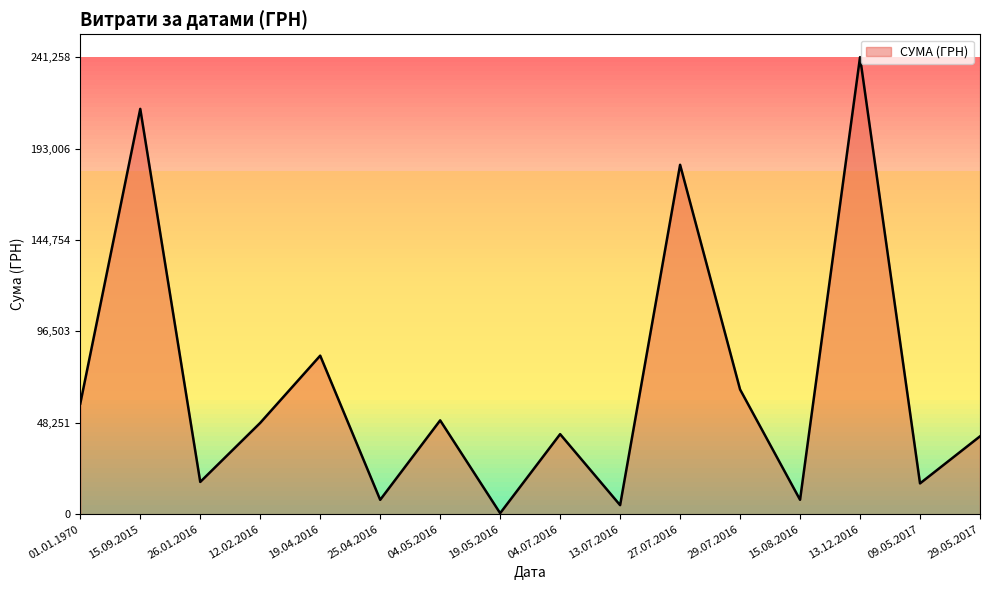

Does the chart have visible grid lines?

No